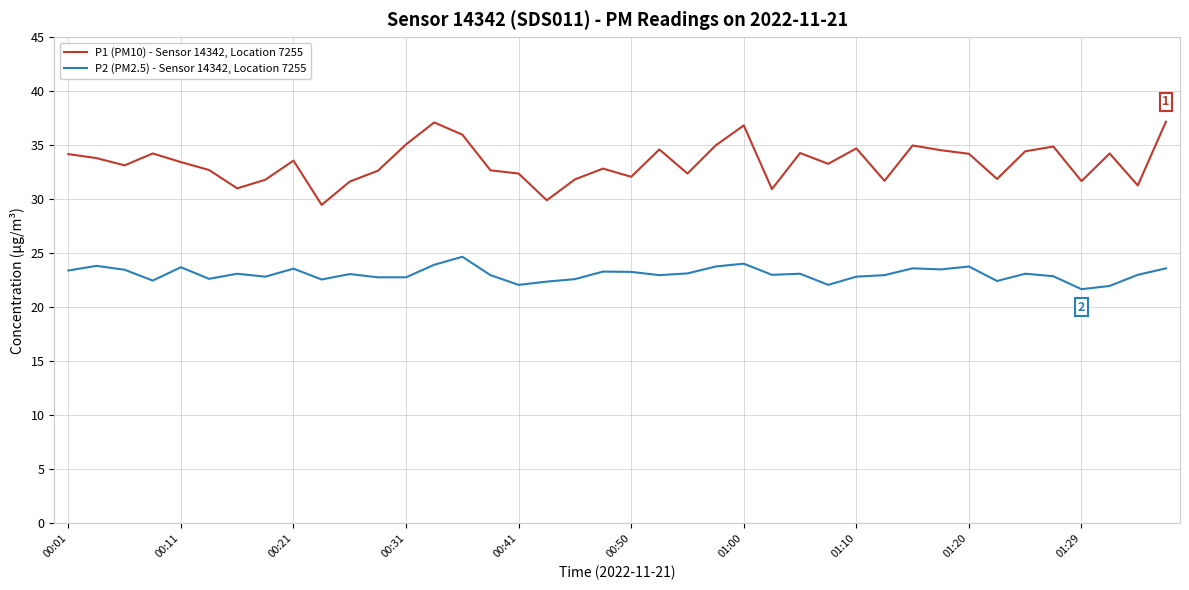

List the series in order of their peak value, highest first.

P1 (PM10) - Sensor 14342, Location 7255, P2 (PM2.5) - Sensor 14342, Location 7255